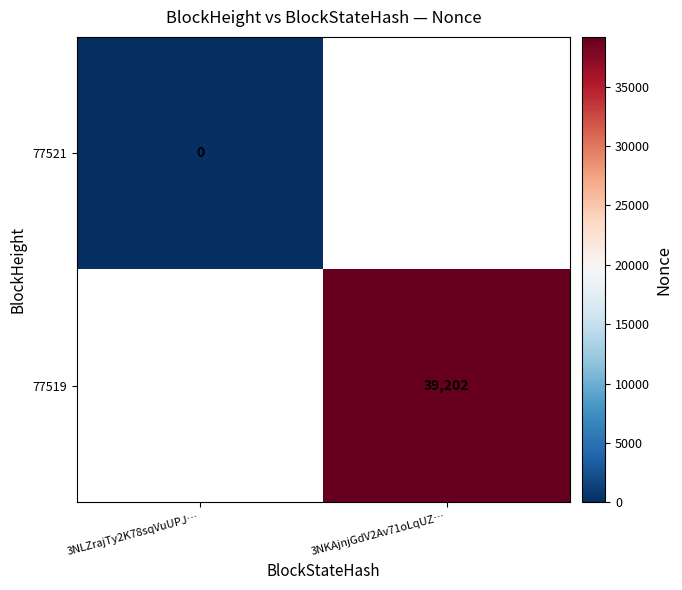

Is the value of 77521 at 3NLZrajTy2K78sqVuUPJ… greater than the value of 77519 at 3NKAjnjGdV2Av71oLqUZ…?

No